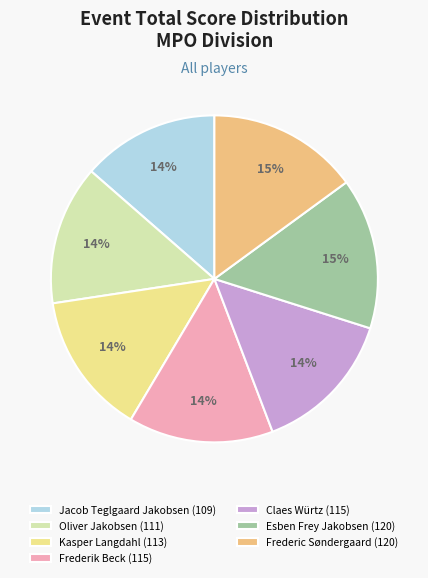

Is the sum of Frederik Beck and Kasper Langdahl greater than half?

No